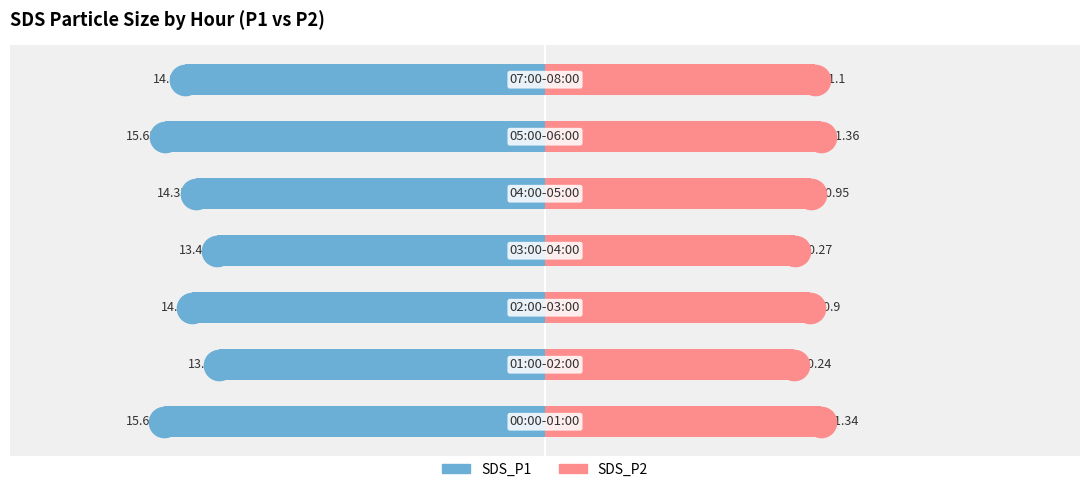

How many data points does each series have?

7